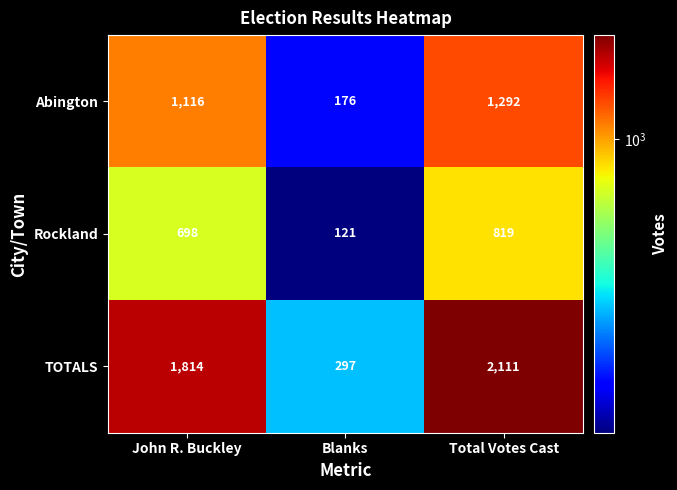

What is the greatest value displayed?

2111